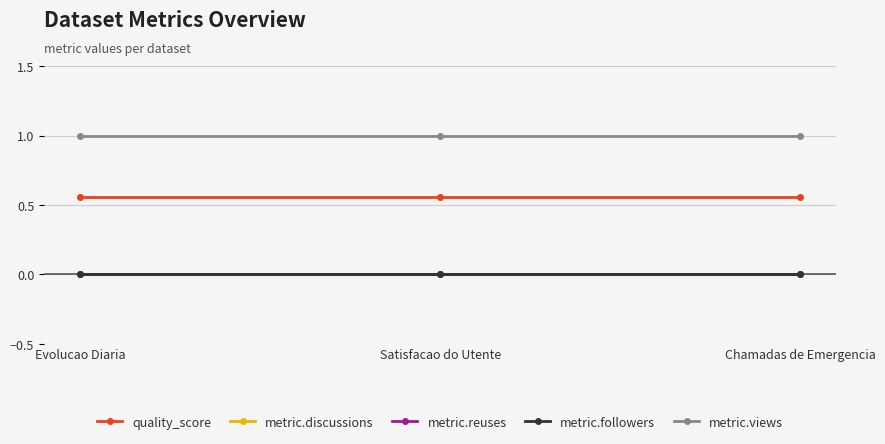

Rank the series by their maximum value, from lowest to highest.

metric.discussions, metric.reuses, metric.followers, quality_score, metric.views